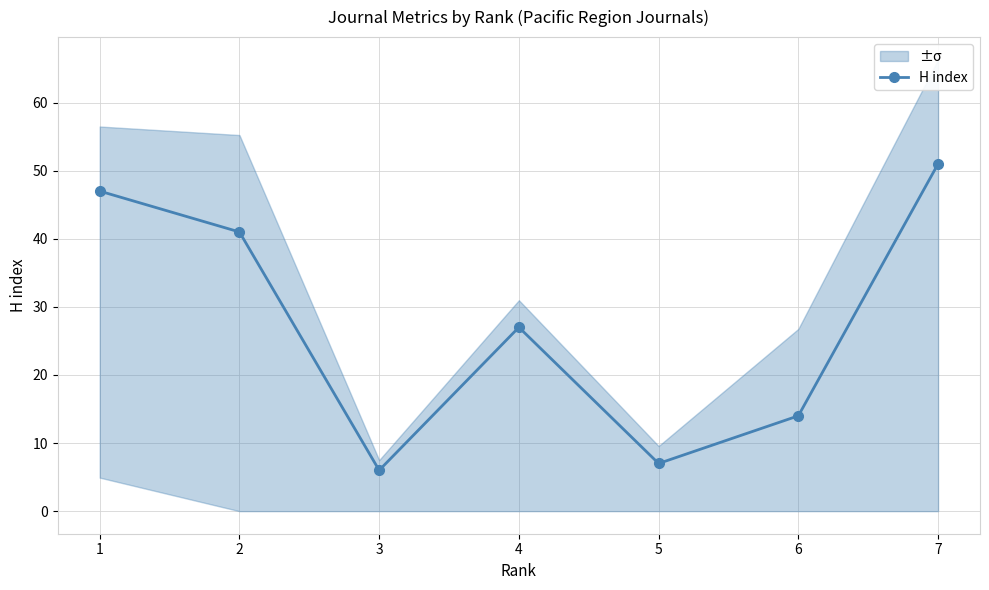

Where is the first local minimum?

3